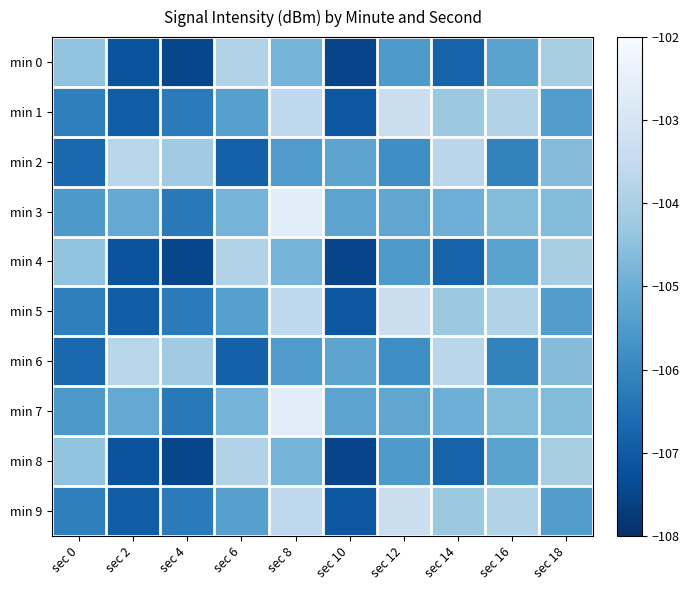

How many categories are shown in the chart?

10